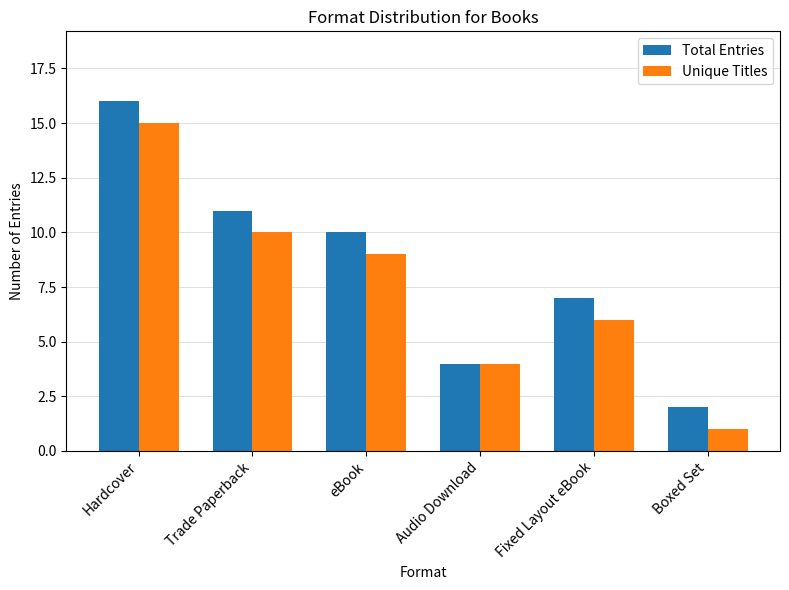

What position from the right is Fixed Layout eBook?

2